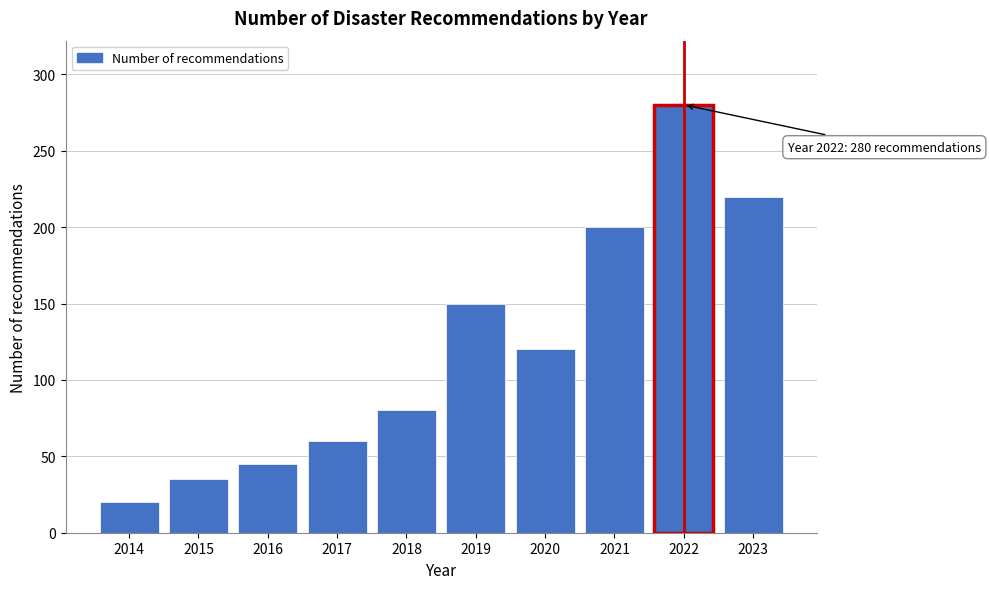

Reading right to left, what are all the values shown in this chart?

2023=220	2022=280	2021=200	2020=120	2019=150	2018=80	2017=60	2016=45	2015=35	2014=20